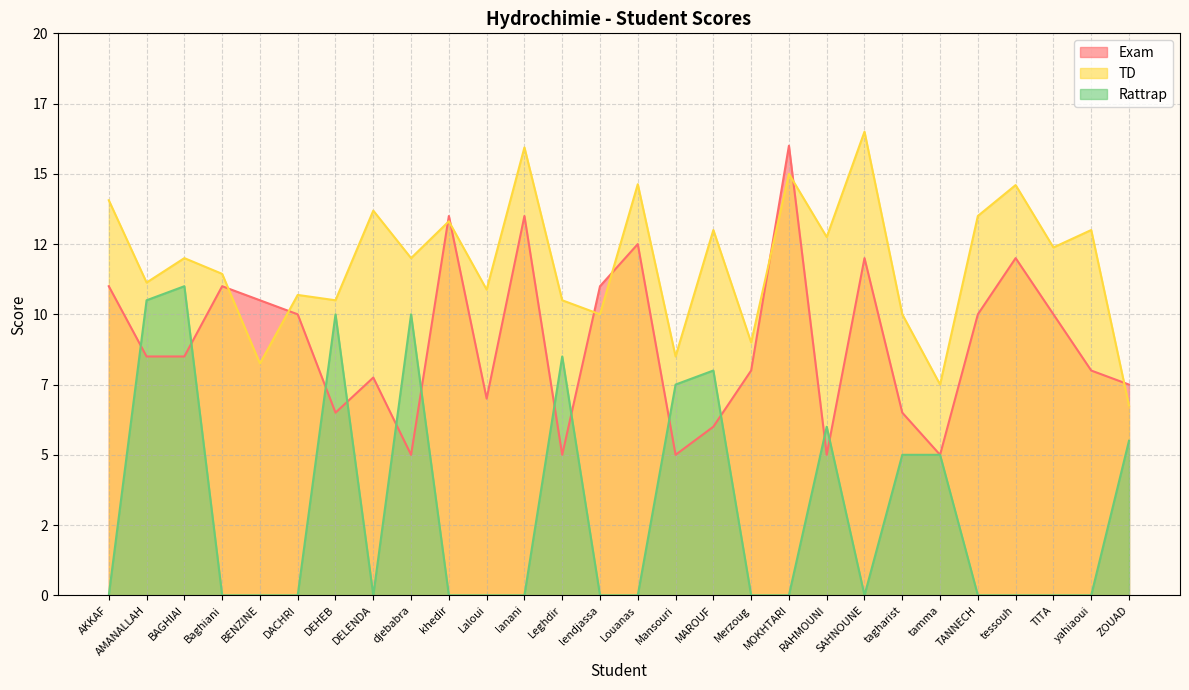

True or false: Rattrap and TD intersect in this chart.

False